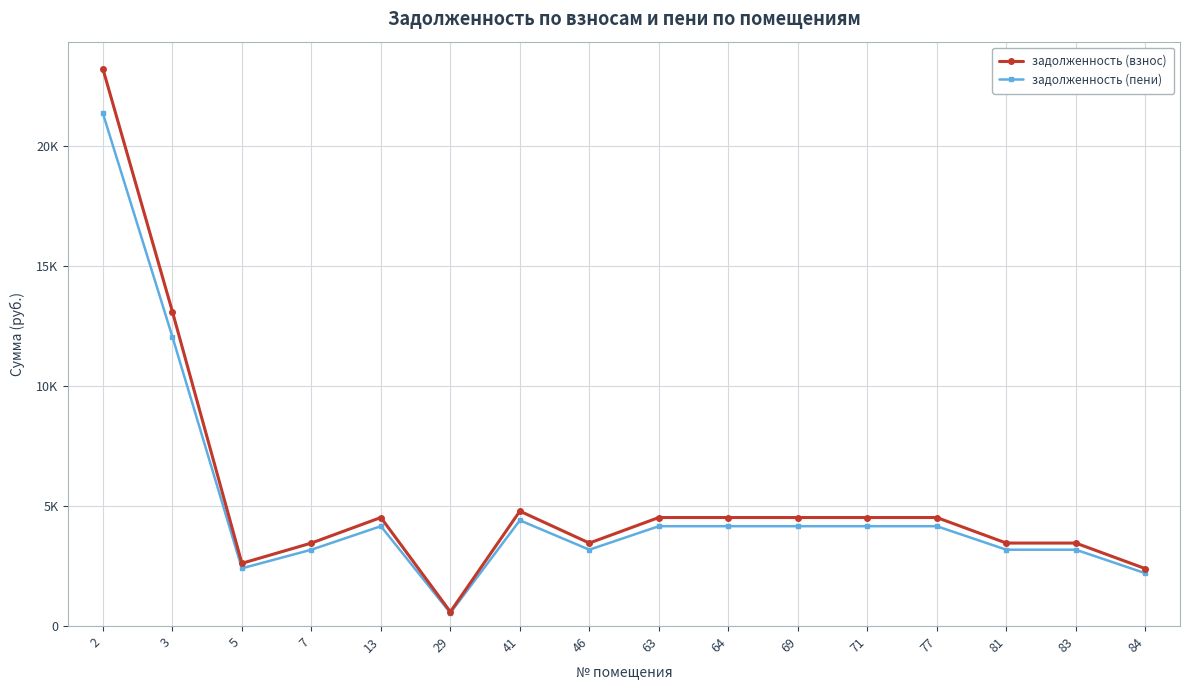

List the labels in order of задолженность (пени) value, smallest first.

29, 84, 5, 7, 46, 81, 83, 13, 63, 64, 69, 71, 77, 41, 3, 2